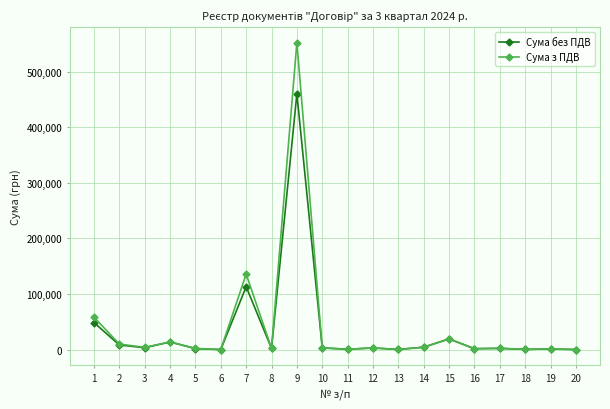

List the series in order of their overall mean, highest first.

Сума з ПДВ, Сума без ПДВ